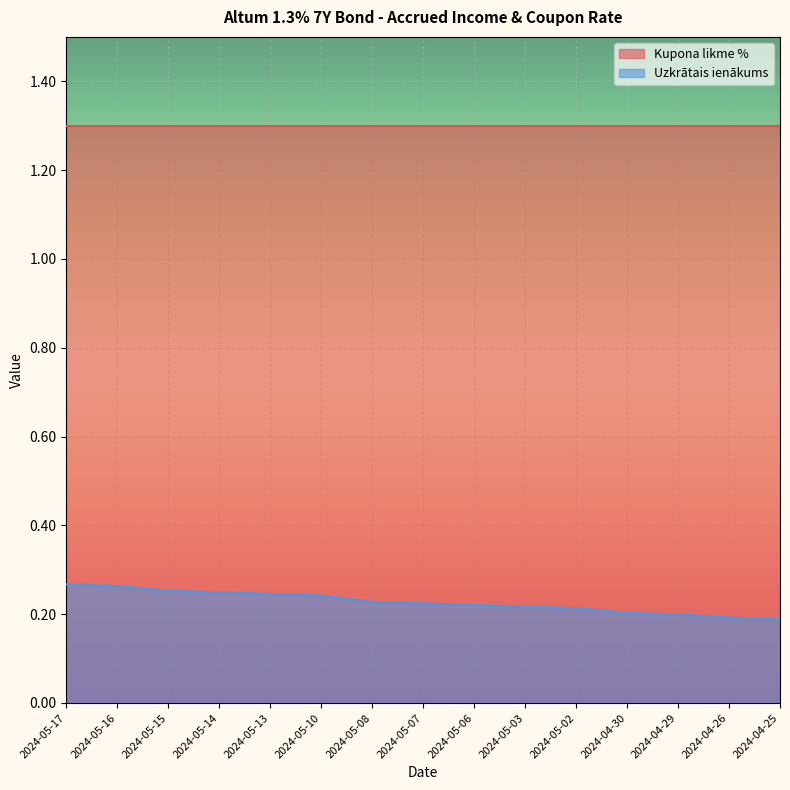

Between 2024-05-13 and 2024-05-14, which is larger?

2024-05-14